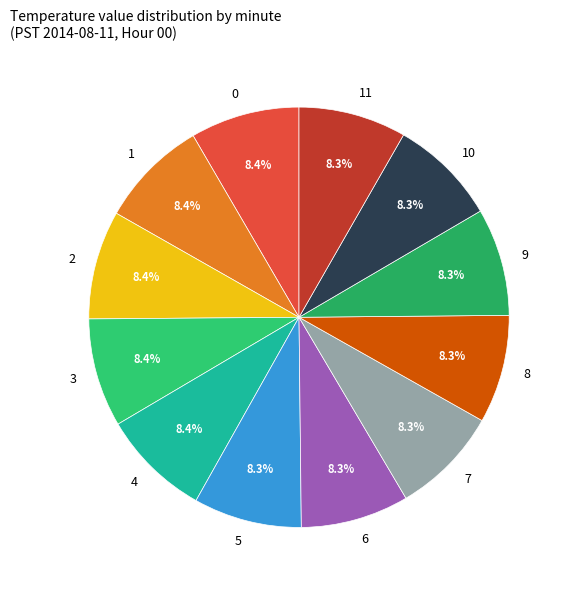

What is the ratio of the value at 2 to the value at 1?

1.0